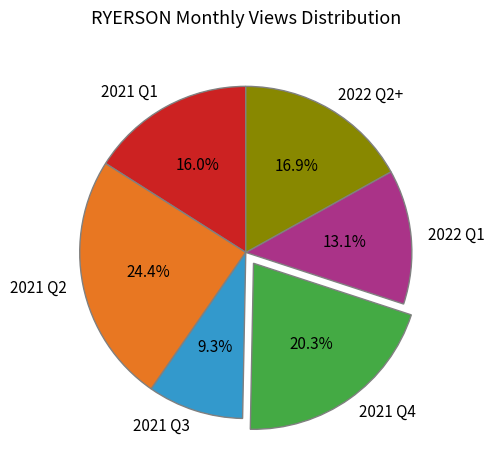

Does 2021 Q4 account for over 50% of the chart?

No